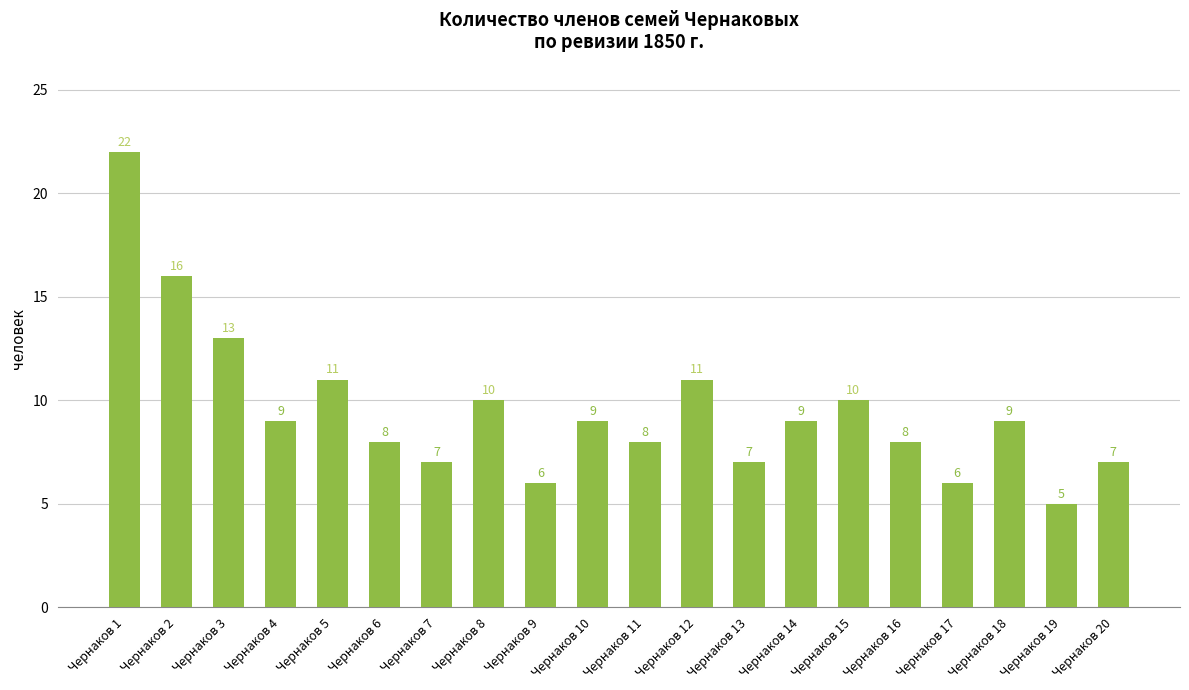

Reading left to right, extract all data points from this chart.

Чернаков 1=22	Чернаков 2=16	Чернаков 3=13	Чернаков 4=9	Чернаков 5=11	Чернаков 6=8	Чернаков 7=7	Чернаков 8=10	Чернаков 9=6	Чернаков 10=9	Чернаков 11=8	Чернаков 12=11	Чернаков 13=7	Чернаков 14=9	Чернаков 15=10	Чернаков 16=8	Чернаков 17=6	Чернаков 18=9	Чернаков 19=5	Чернаков 20=7